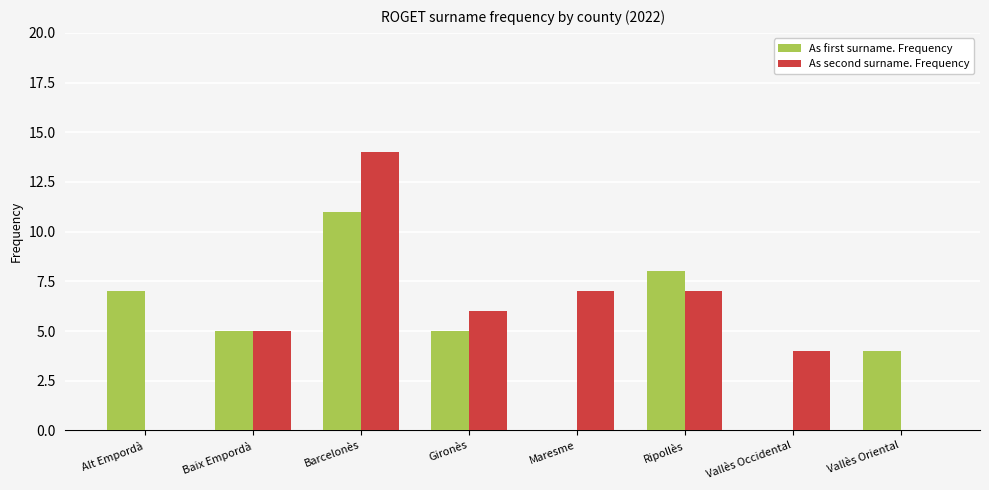

What is the difference between the As second surname. Frequency values at Baix Empordà and Alt Empordà?

5